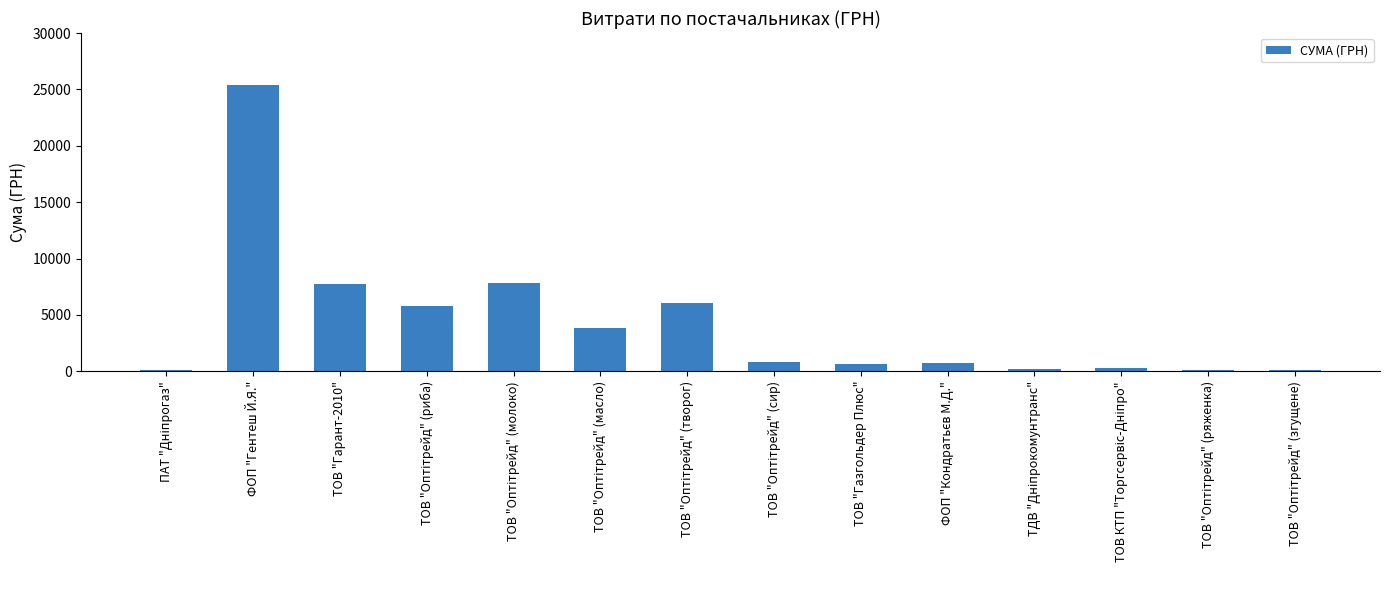

What is the change in value from ФОП "Гентеш Й.Я." to ТОВ "Гарант-2010"?

-17646.0